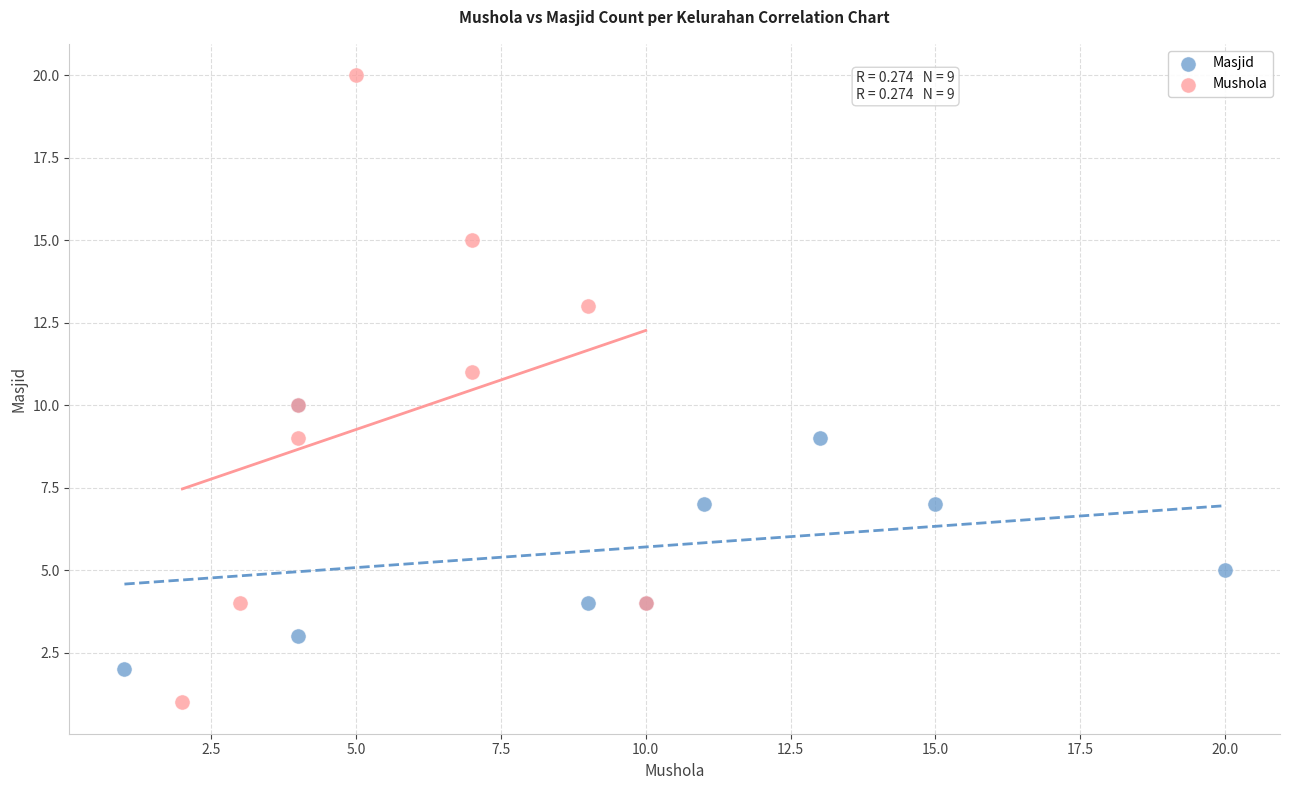

Which series reaches the minimum Y coordinate?

Mushola